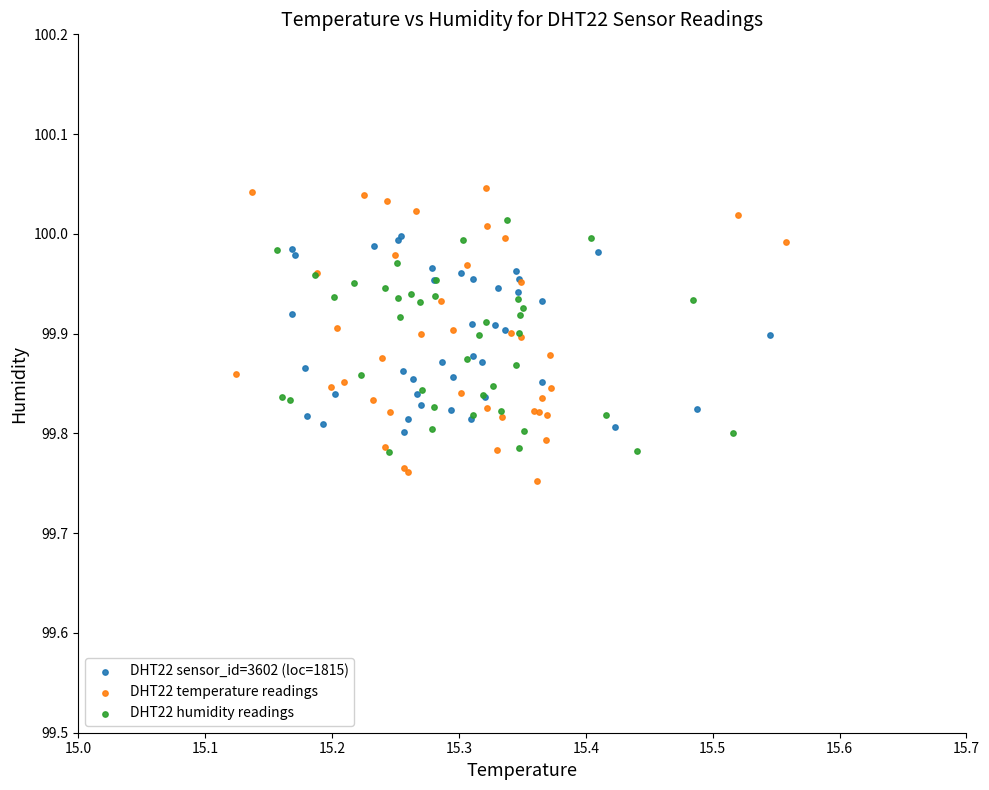

Which series reaches the maximum Y coordinate?

DHT22 temperature readings